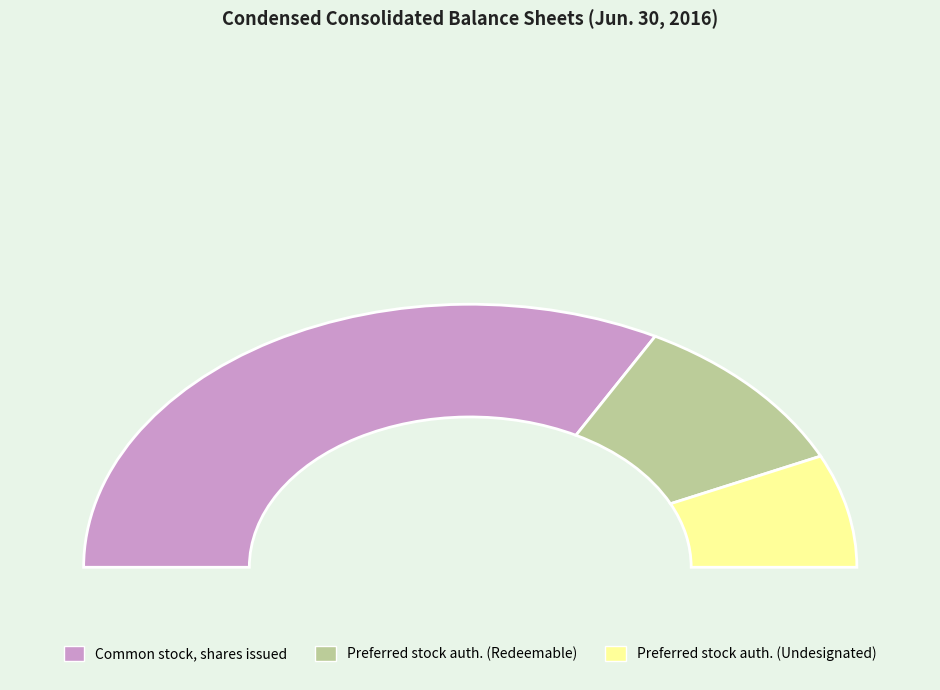

To the nearest percent, what is the average slice percentage?

33%